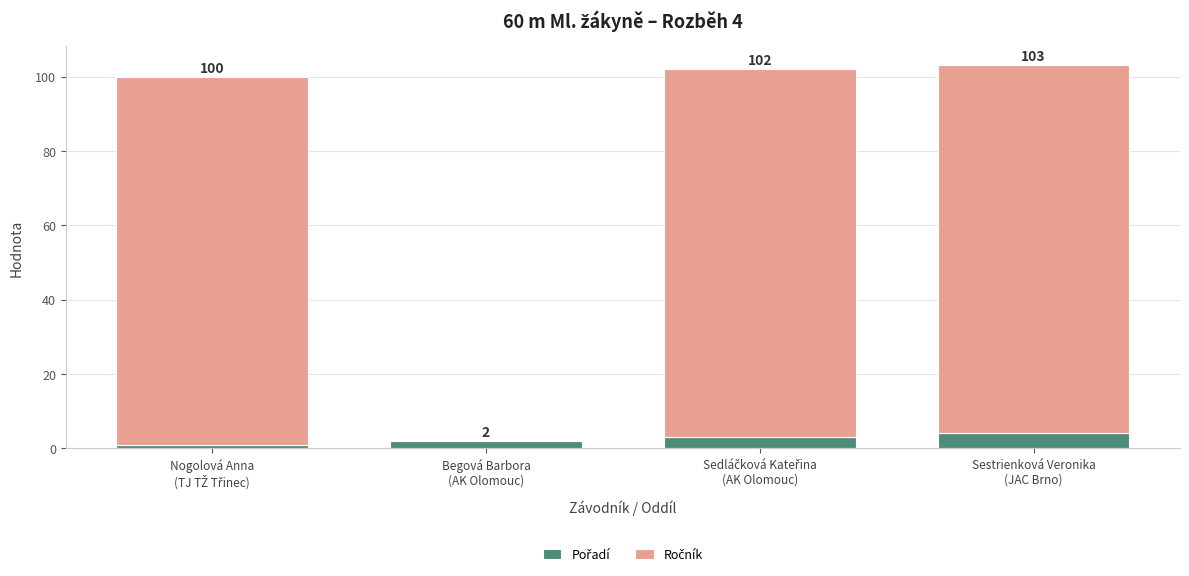

Which series has the widest spread of values?

Ročník